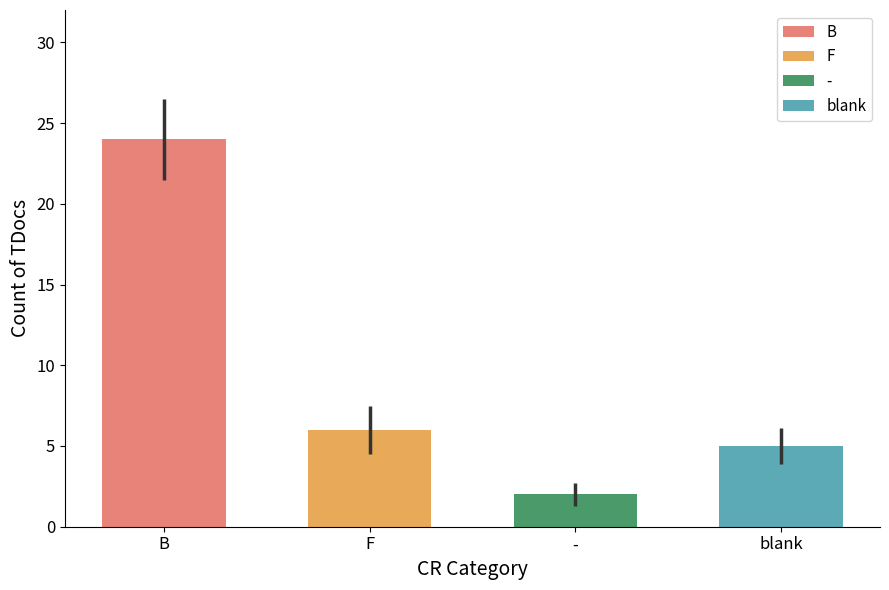

The value at B is 1. True or false?

False